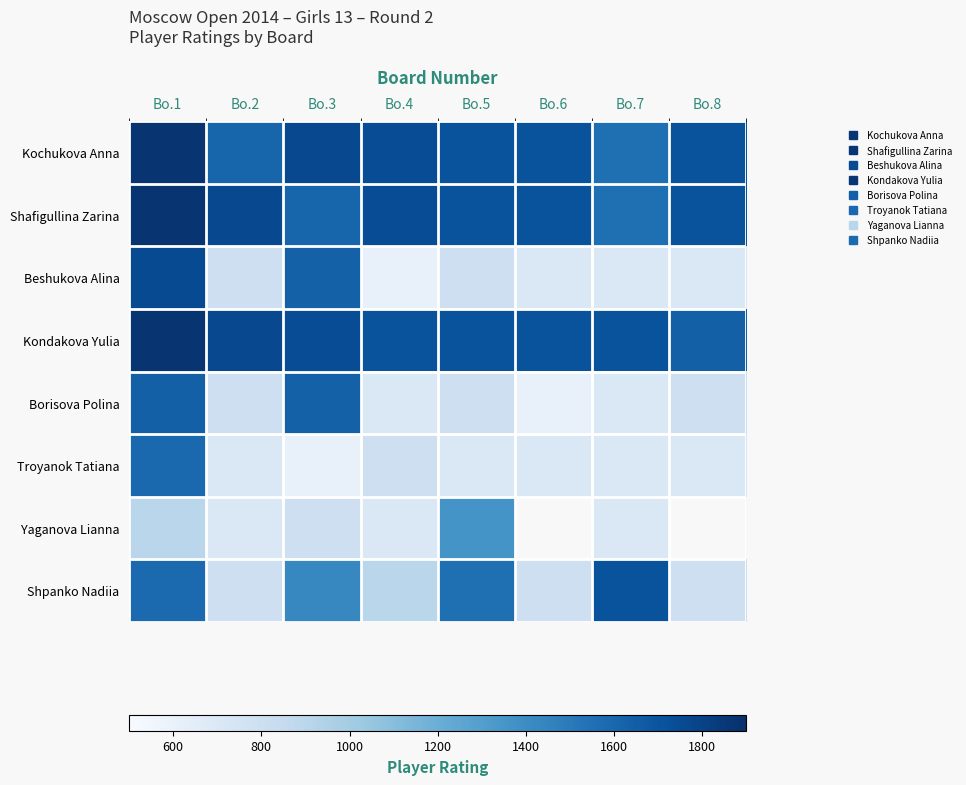

Which series changed the most between Bo.6 and Bo.7?

Shpanko Nadiia